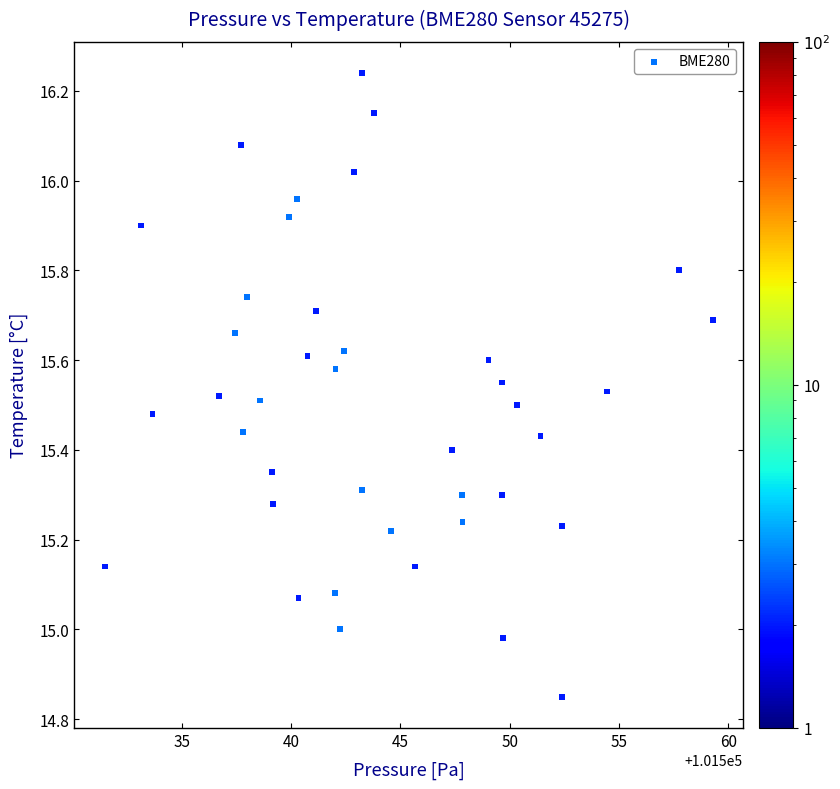

What is the range of Y values (max minus min)?

1.4